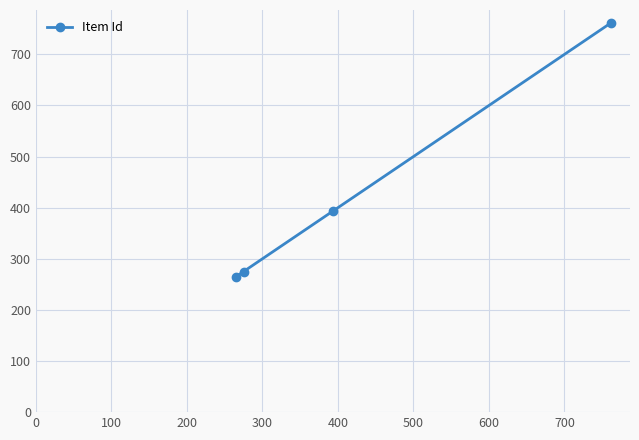

What is the average value?

424